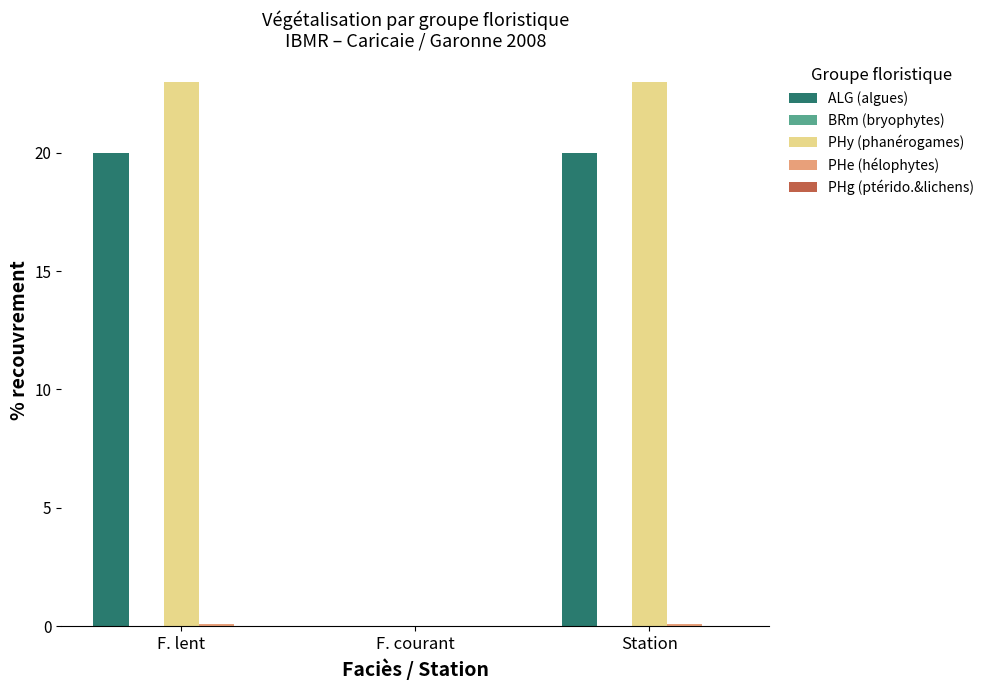

Which series has the largest total across all categories?

PHy (phanérogames)